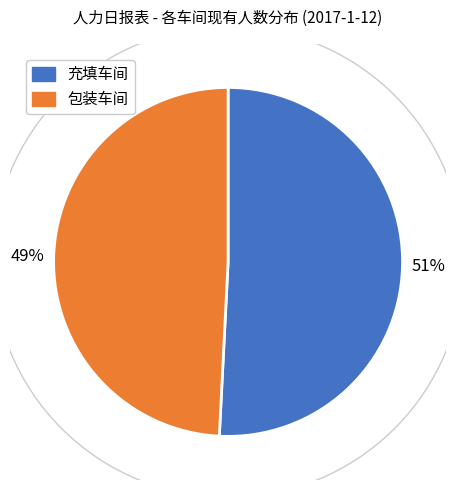

Is it true that 包装车间 is 41% of the pie?

False